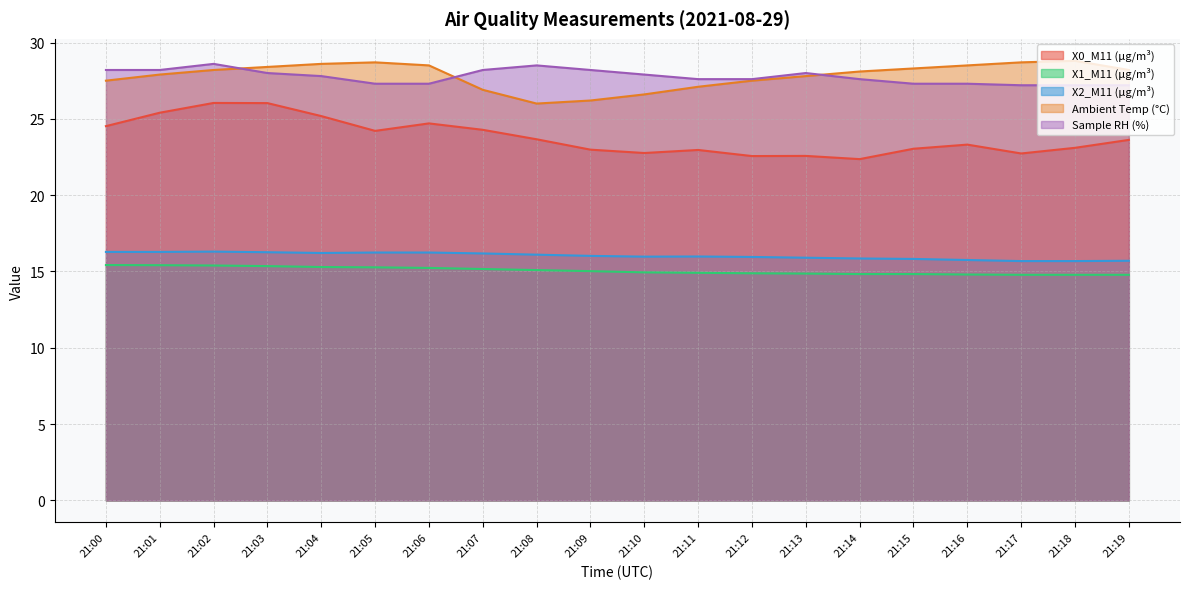

Which series has the largest range (max minus min)?

X0_M11 (μg/m³)